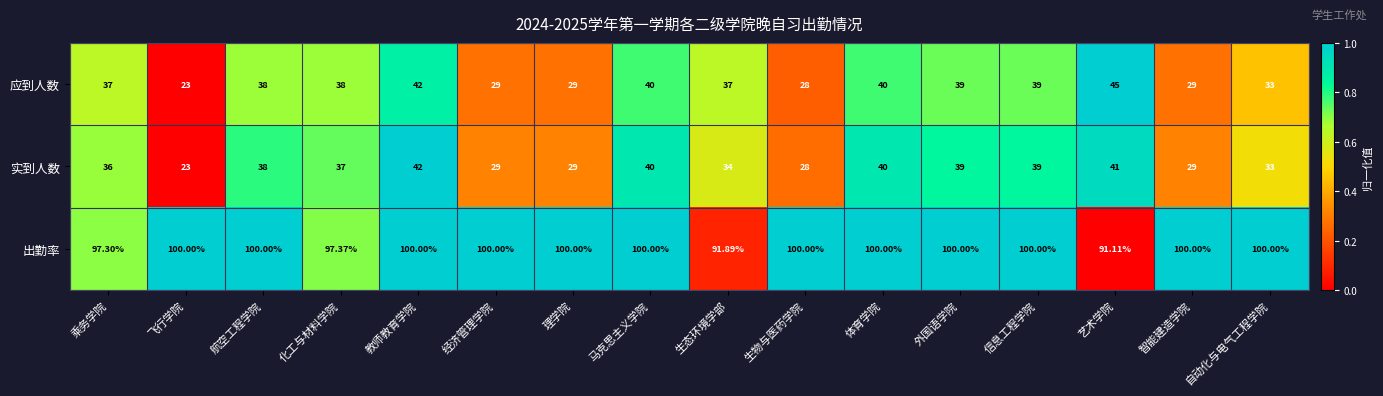

At which category is the sum across all series the highest?

教师教育学院